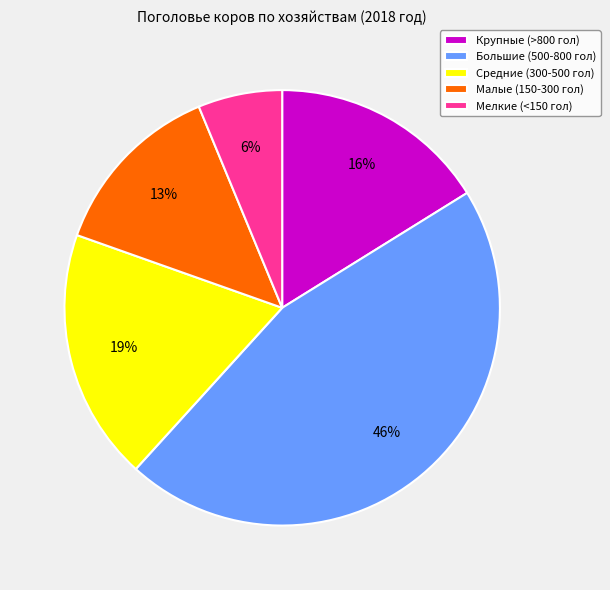

Combined, do Большие (500-800 гол) and Малые (150-300 гол) account for over 50%?

Yes